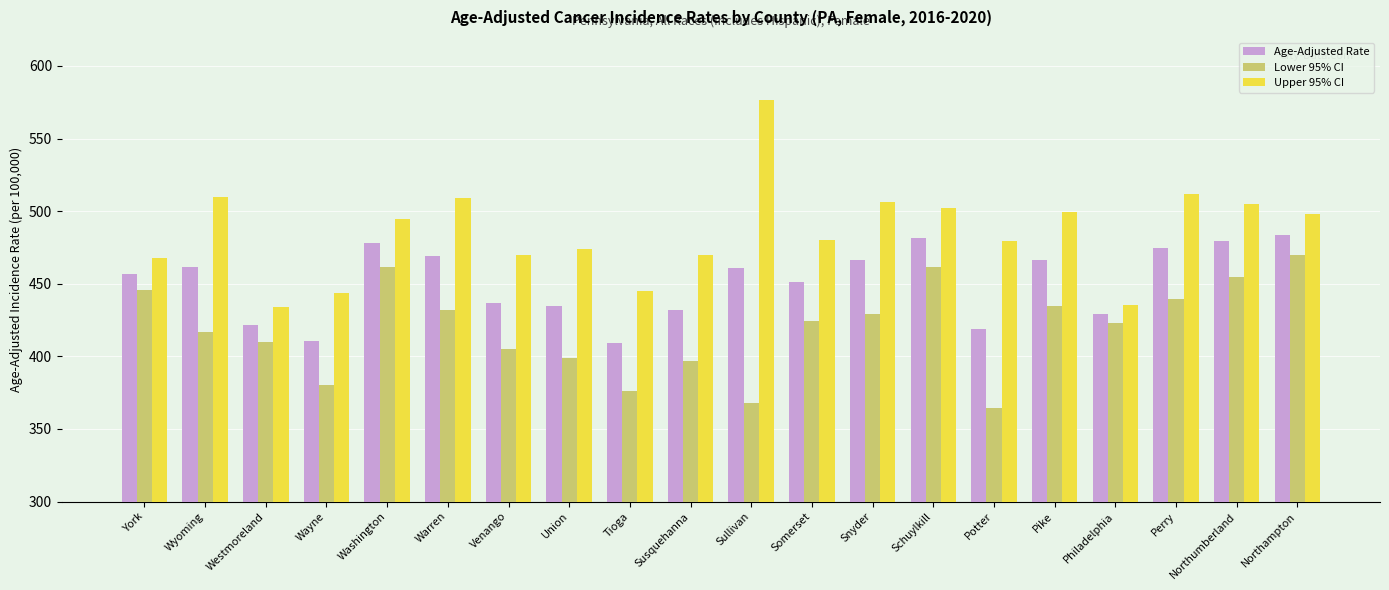

What is the average value of the Upper 95% CI series?

485.6